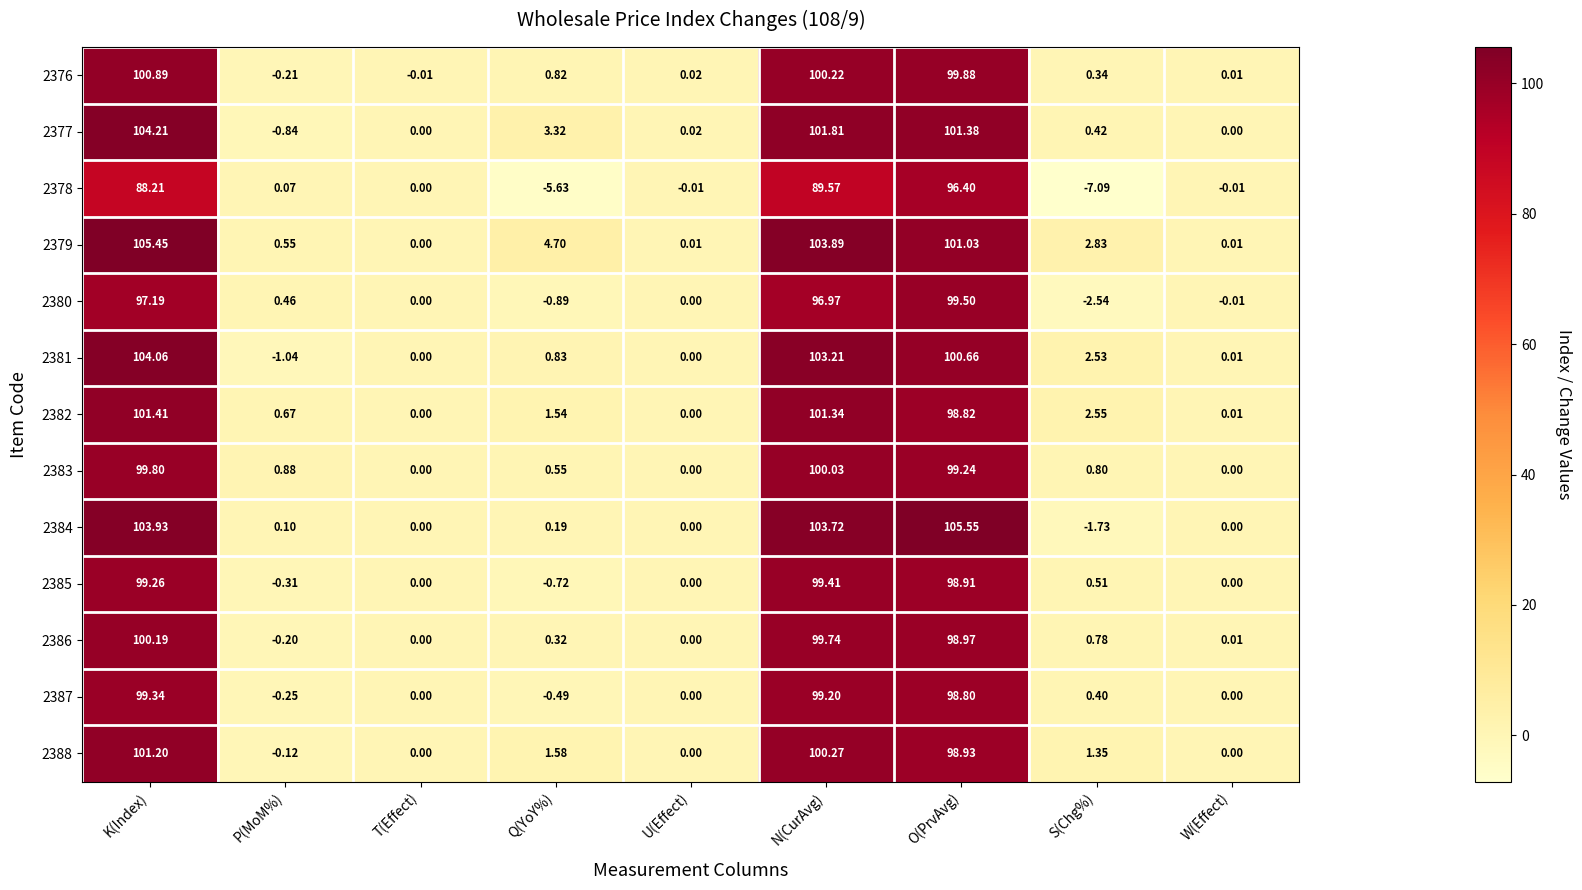

Where does the 2380 series first go above 0?

K(Index)